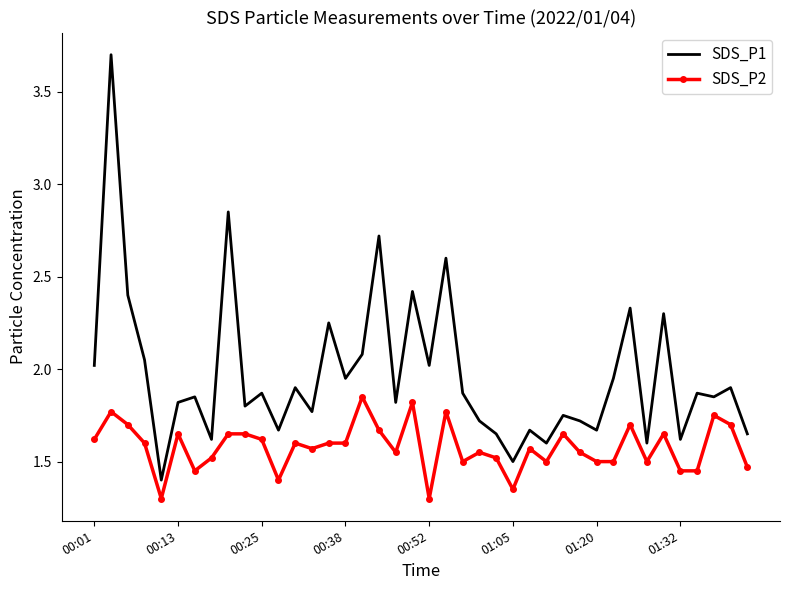

At how many categories does at least one series exceed 3?

1